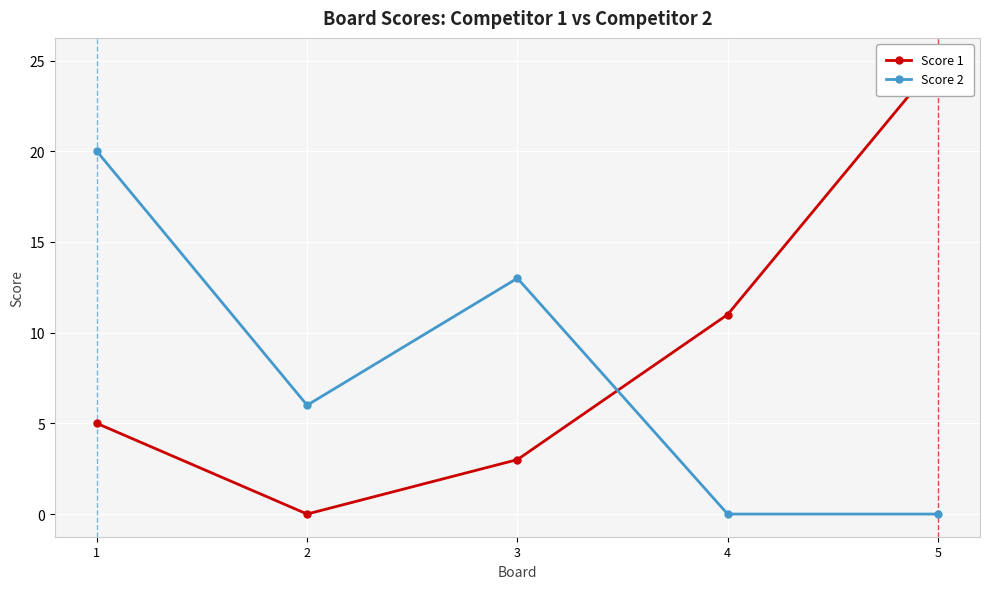

Is it true that Score 2 equals 6 at 2?

True